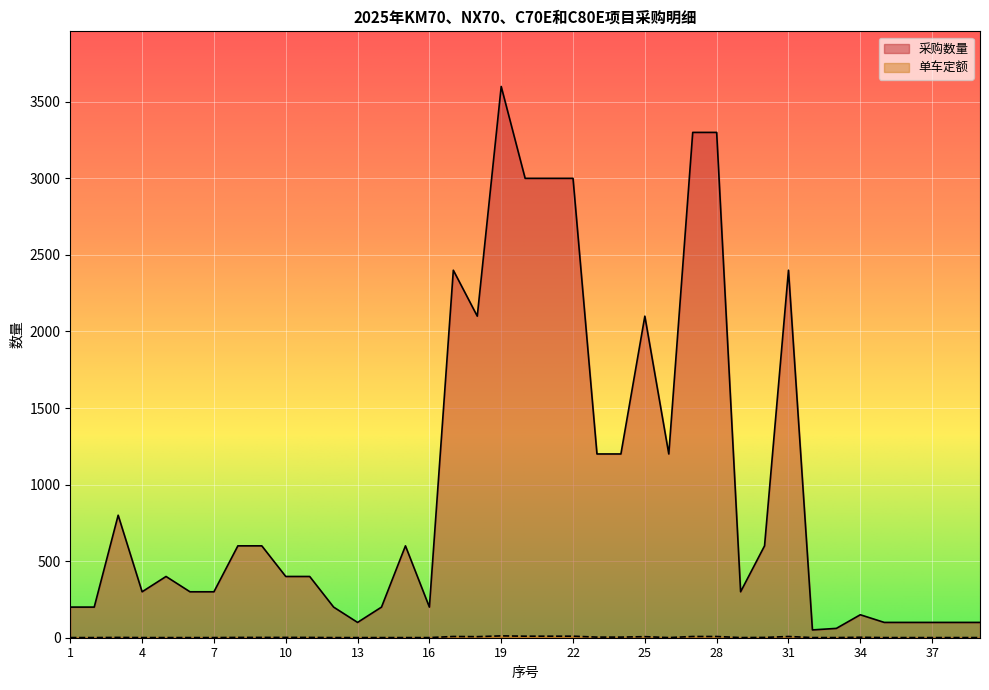

True or false: 采购数量 has a value of 1233 at 25.

False